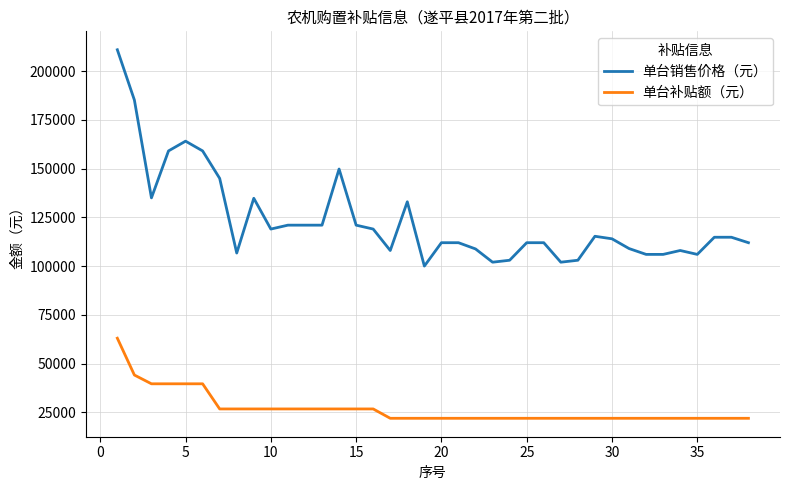

Which series has the widest spread of values?

单台销售价格（元）